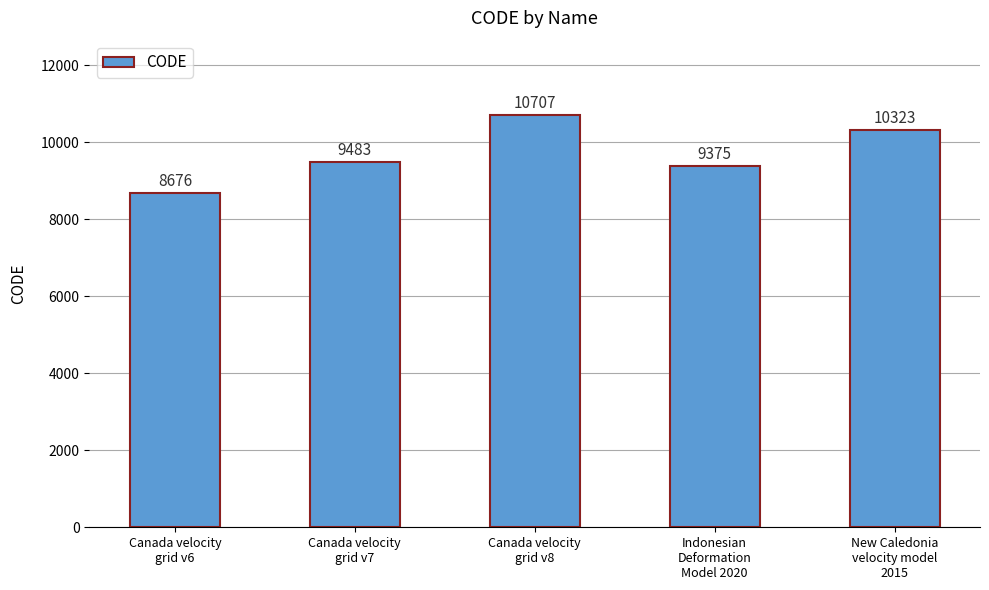

Reading left to right, what are all the values shown in this chart?

8676	9483	10707	9375	10323